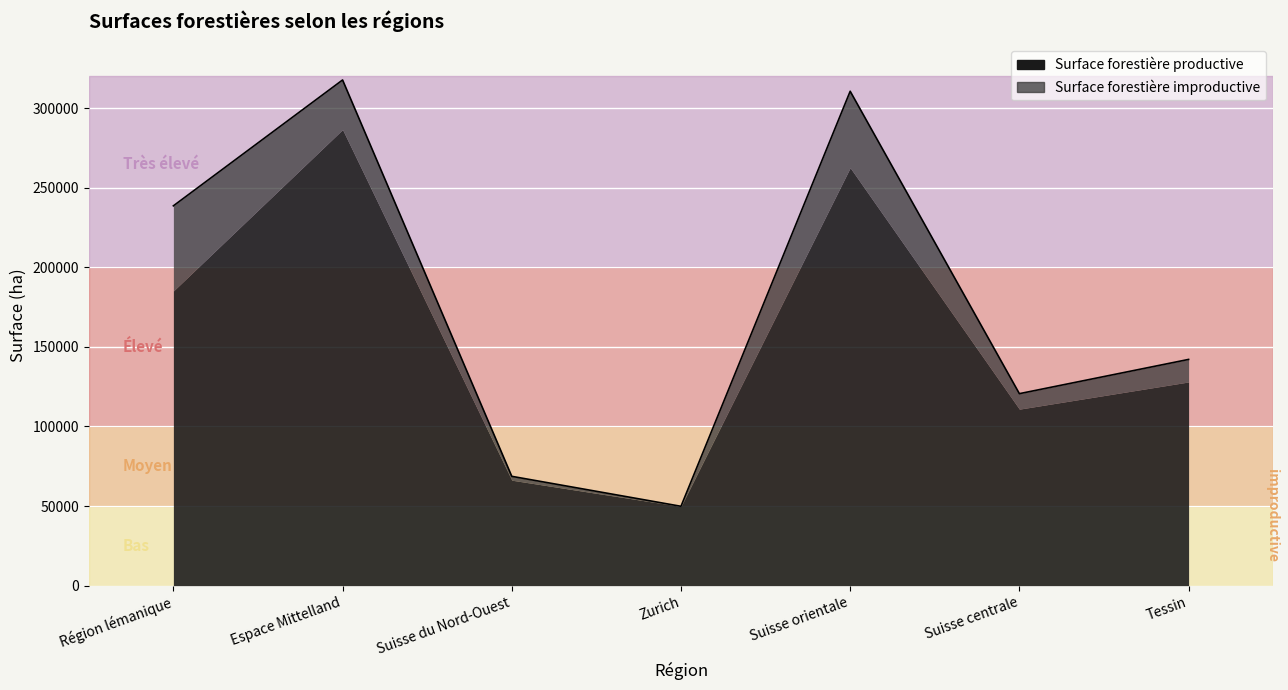

What is the approximate value of Surface forestière productive at Espace Mittelland, to the nearest 10?

286490